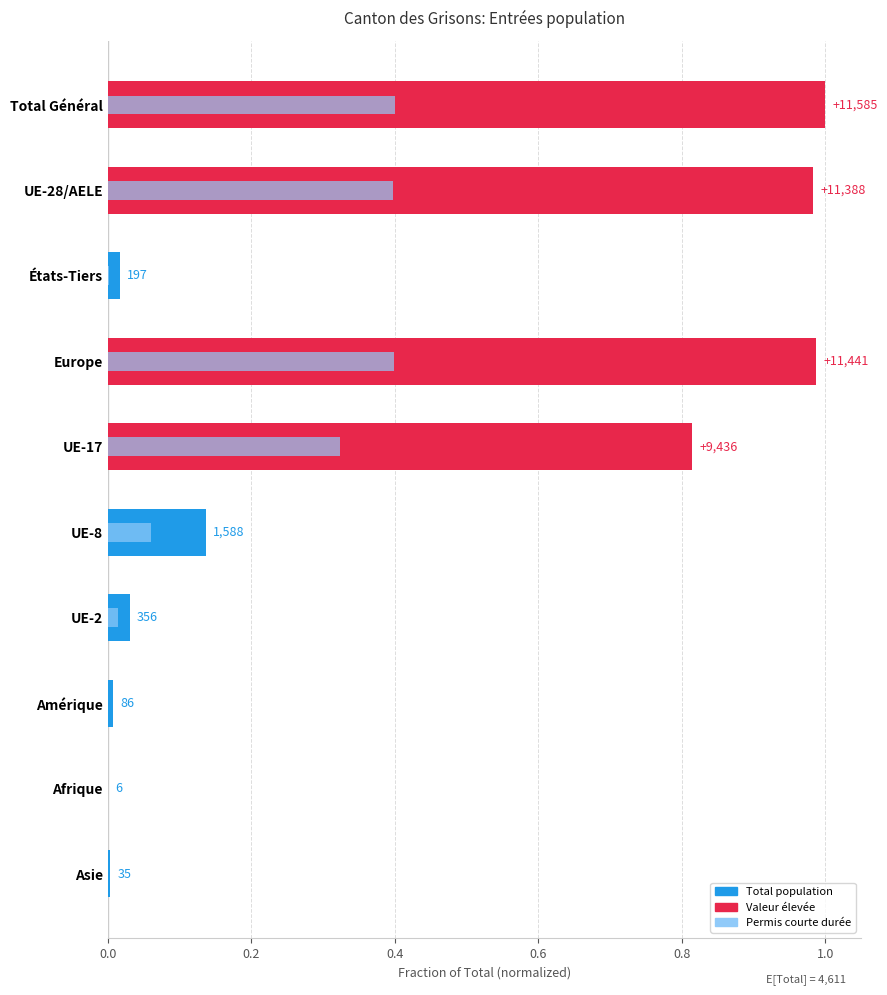

Between Amérique and Asie, which series saw the biggest shift?

Total population